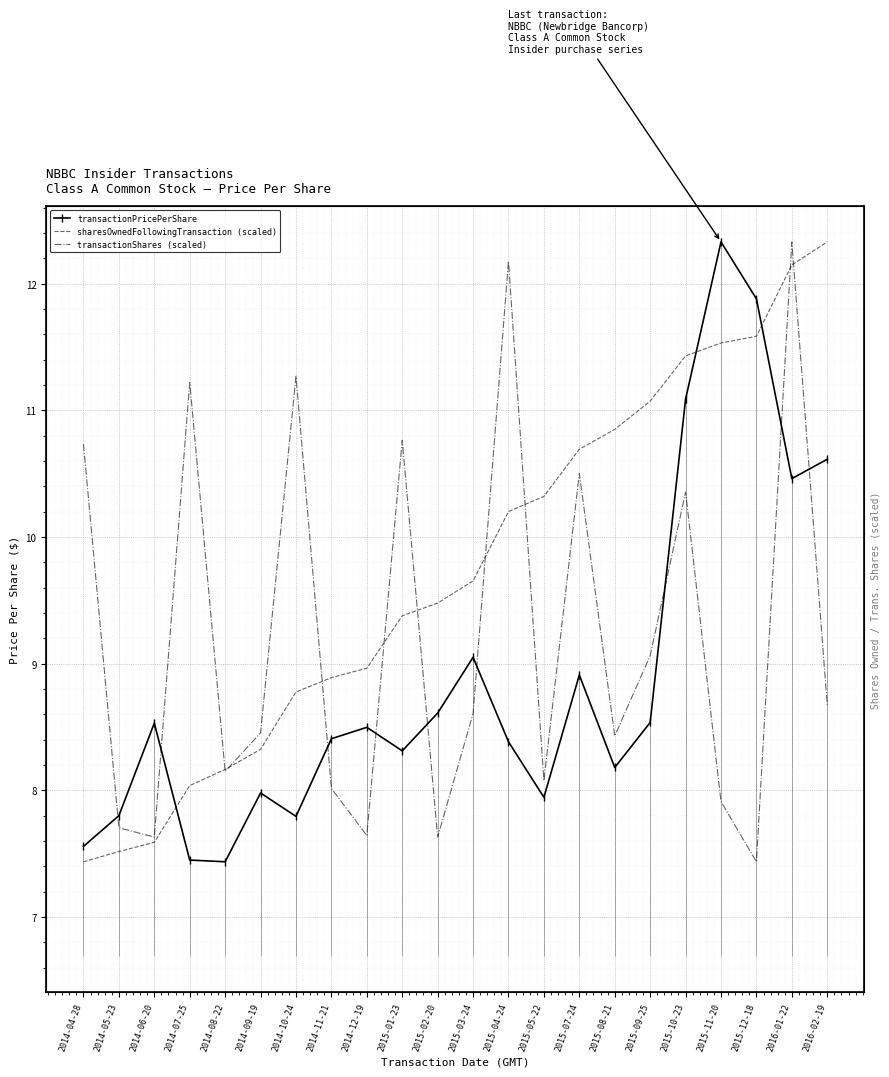

At which label does transactionPricePerShare first exceed 8?

2014-06-20